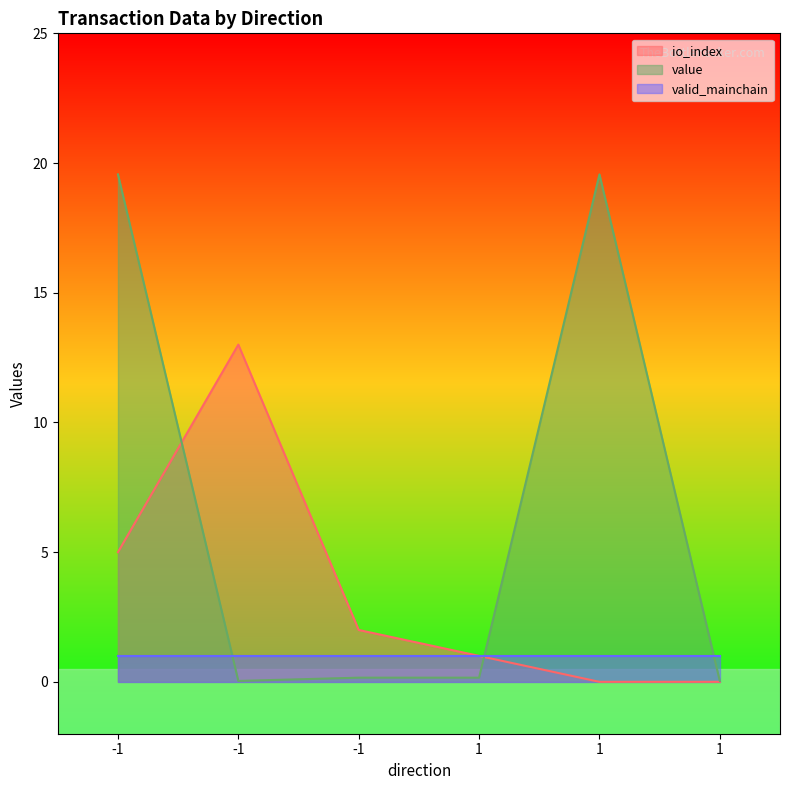

The value series shows 0.0 at 1. True or false?

False